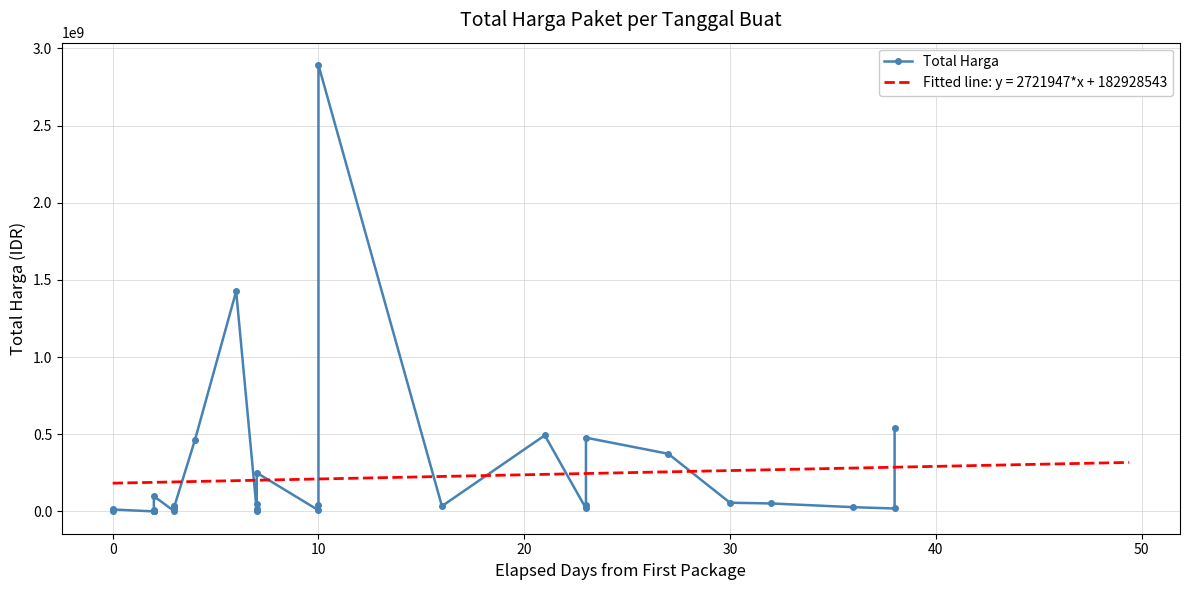

Reading left to right, extract all data points from this chart.

333600	12453900	78000	182000	265000	2772000	4672200	5129000	8742500	98772570	577875	23653000	32441200	34000000	464002100	1425867900	4350000	9180000	15513960	49730040	250350000	7401240	39440000	2892122000	34292000	493000000	19175000	43859200	477600000	373404000	56152800	51601000	27412000	18900000	541071000